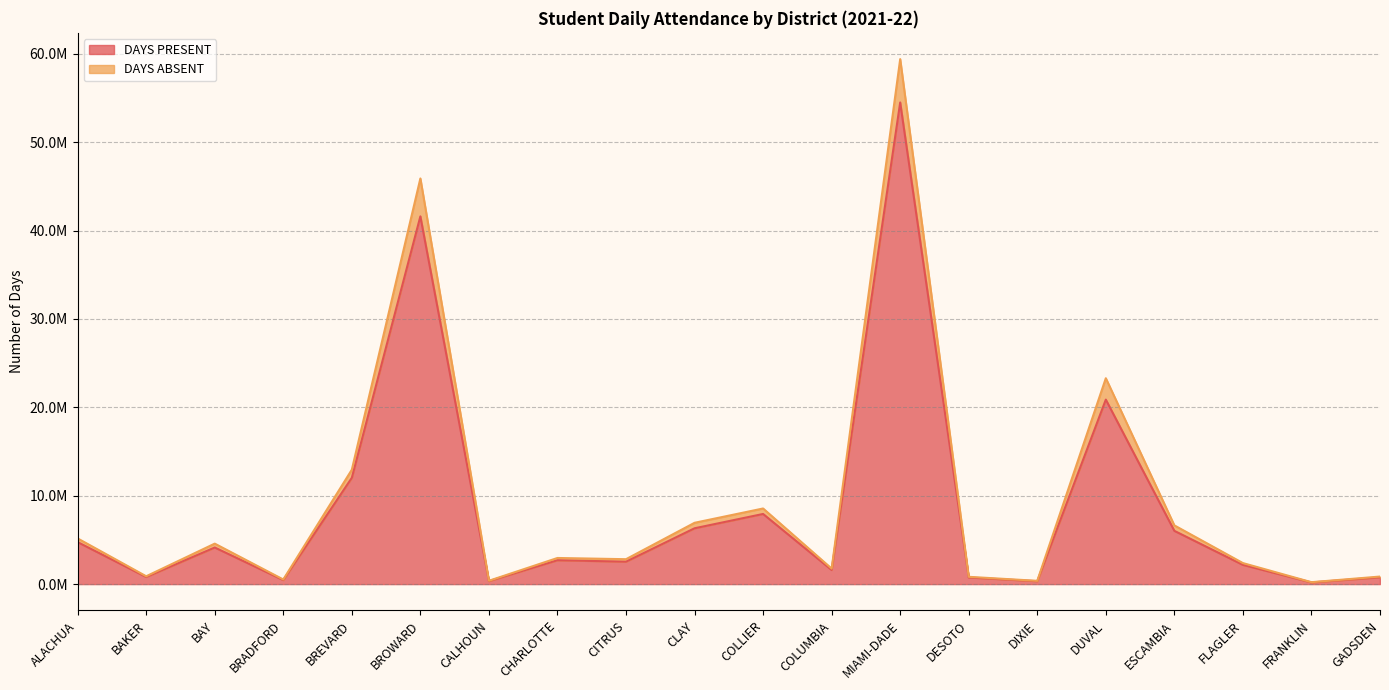

What is the difference between the second highest and minimum values in the DAYS PRESENT series?

41417843